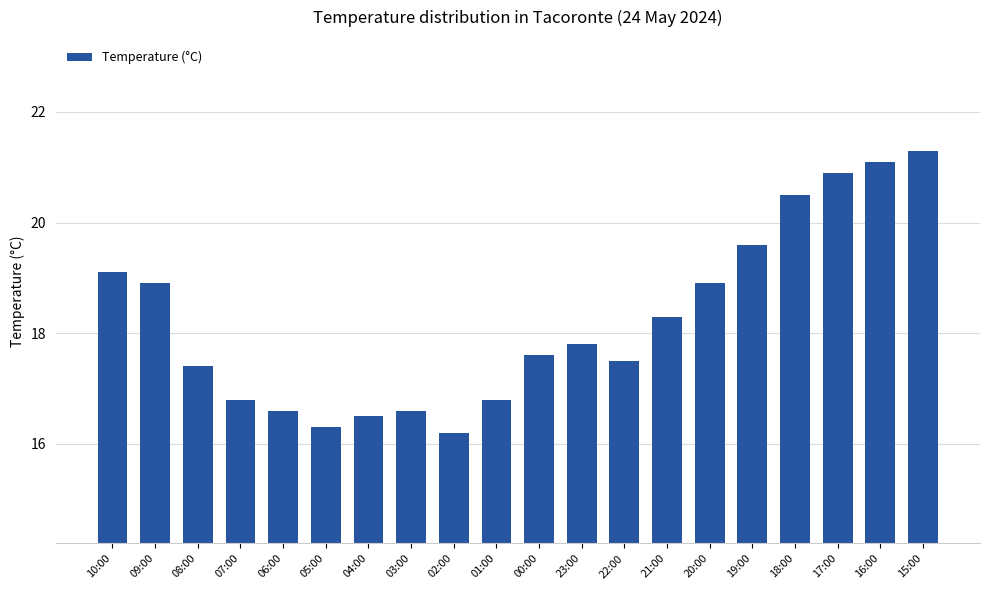

Between 05:00 and 07:00, which is larger?

07:00